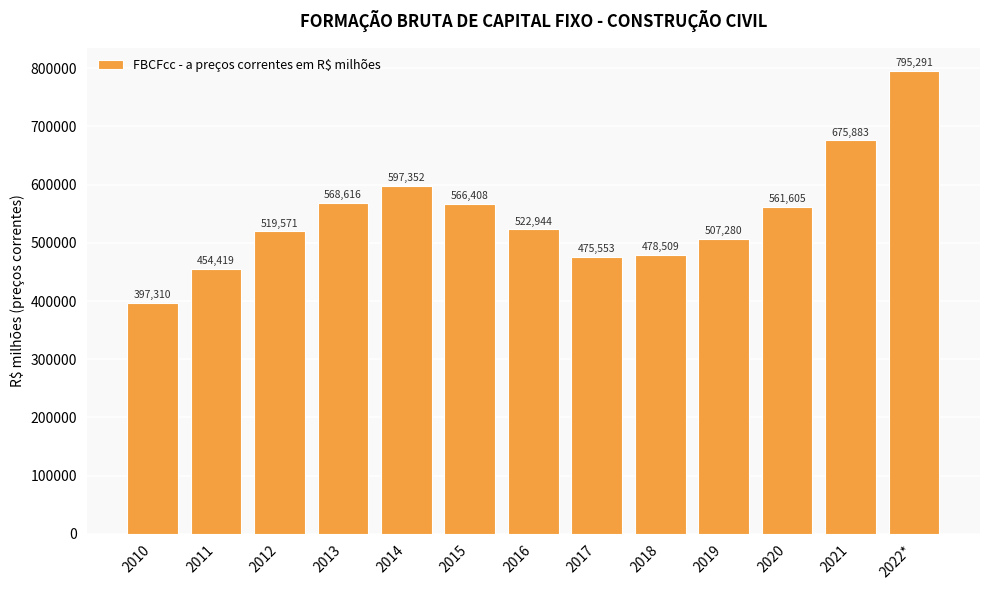

Rank the categories by value from lowest to highest.

2010, 2011, 2017, 2018, 2019, 2012, 2016, 2020, 2015, 2013, 2014, 2021, 2022*